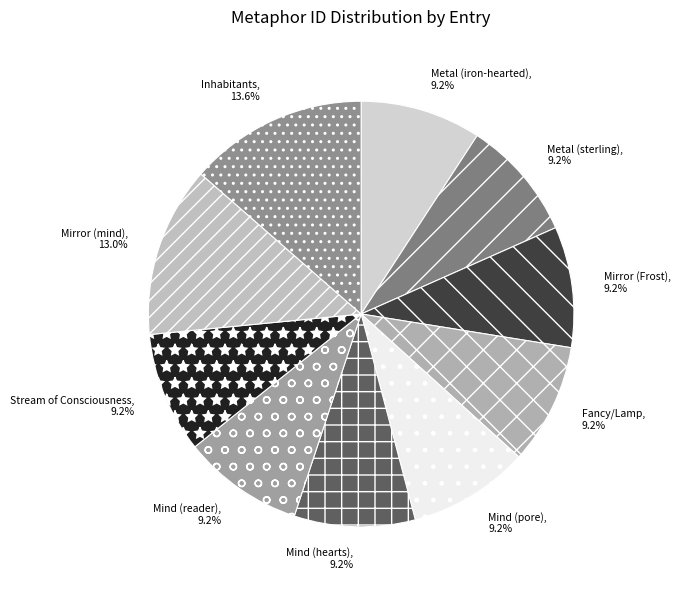

Approximately how many times larger is the value at Metal (sterling) compared to Mind (hearts)?

1.0